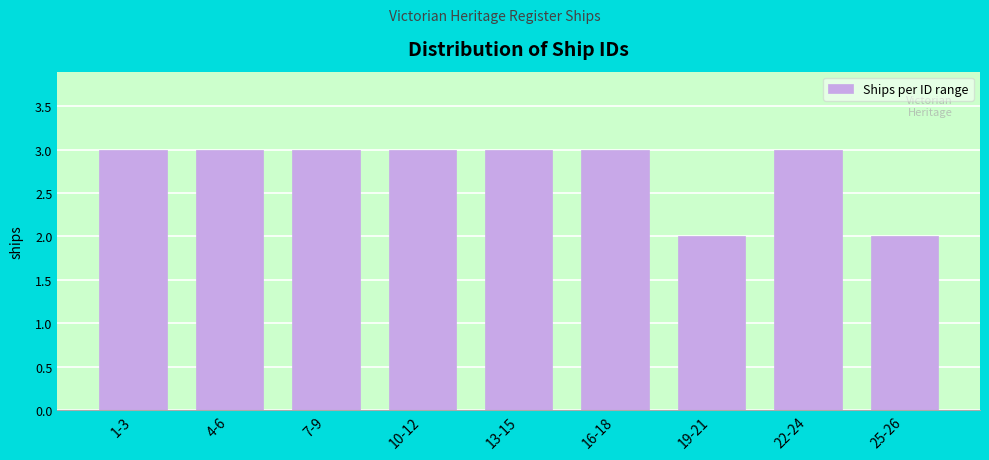

Reading left to right, list all the values displayed in this chart.

3	3	3	3	3	3	2	3	2